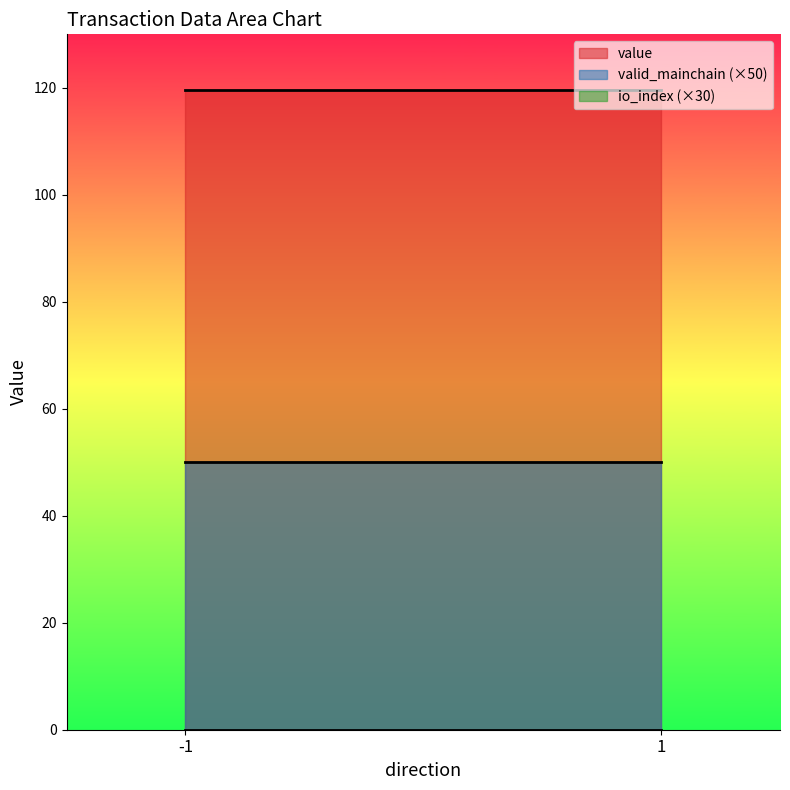

True or false: io_index and value intersect in this chart.

False